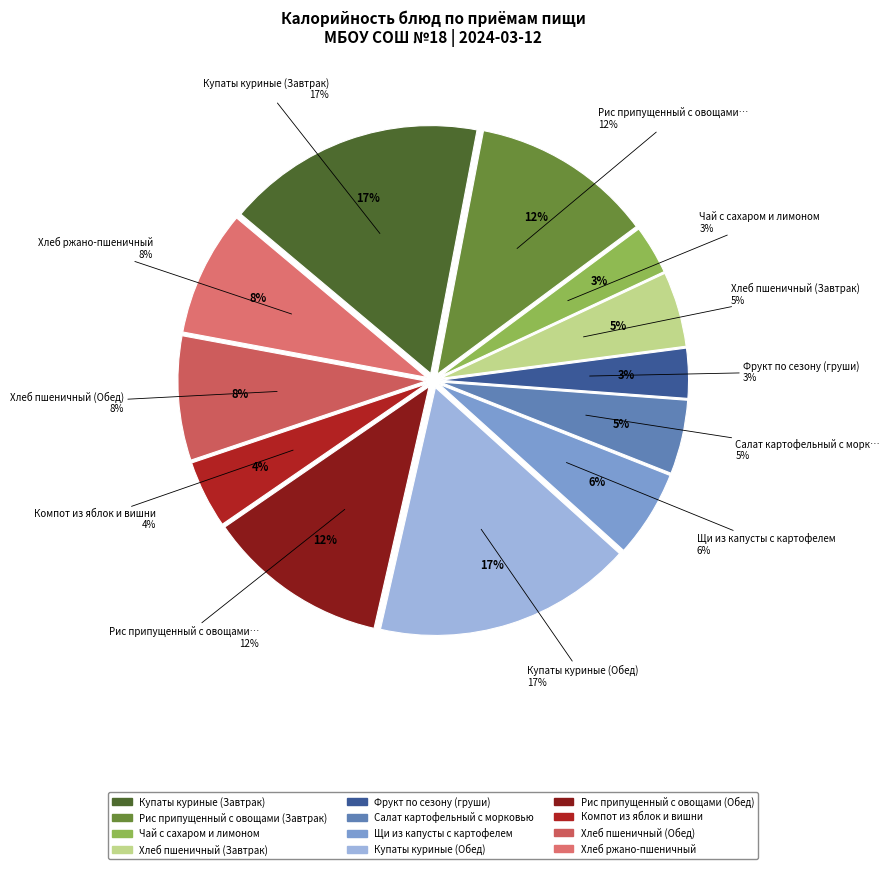

How many slices are in this pie chart?

12